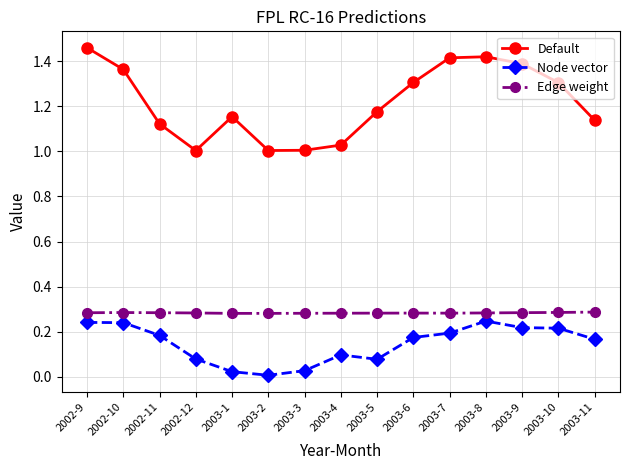

At 2003-9, list the series in order from smallest to largest.

Node vector, Edge weight, Default